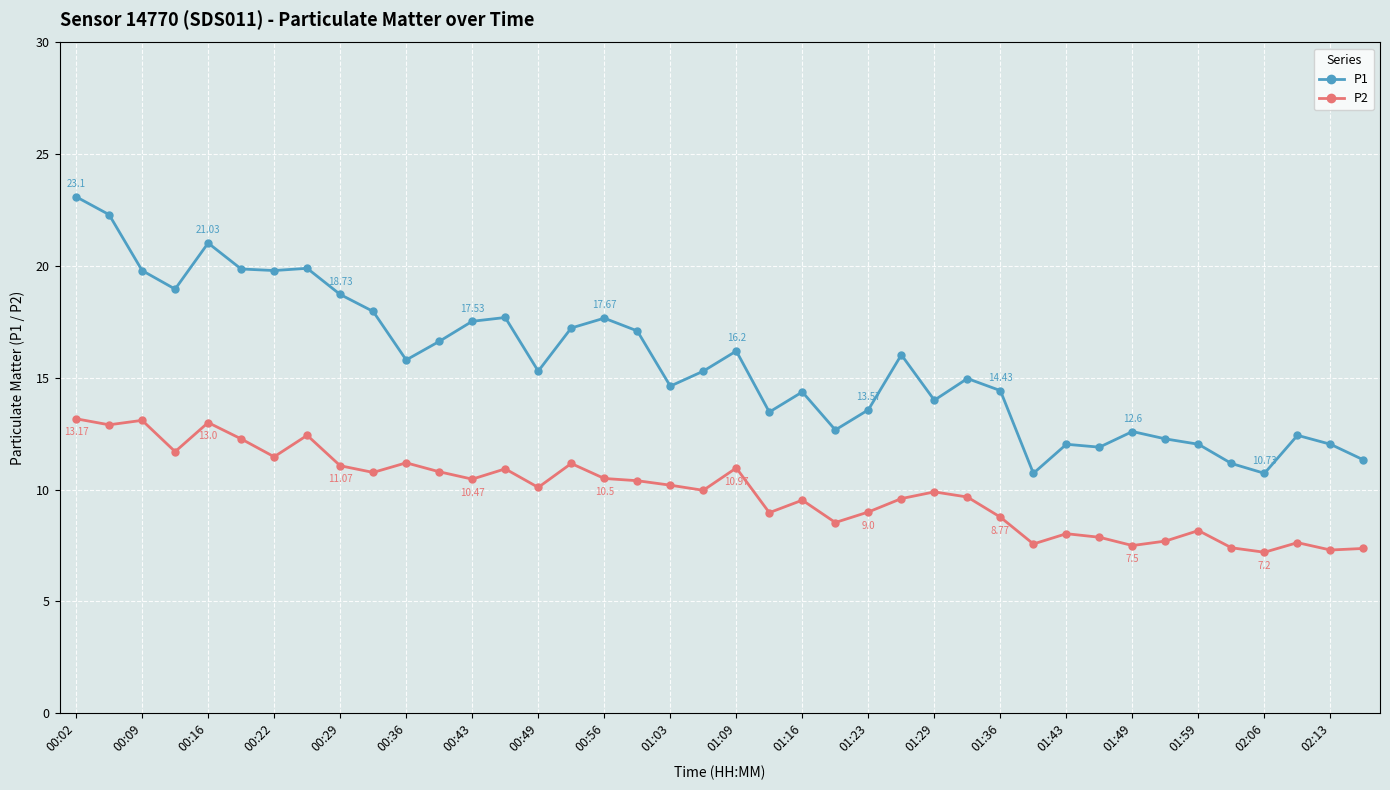

True or false: P1 has more than 2 interior local peaks.

True